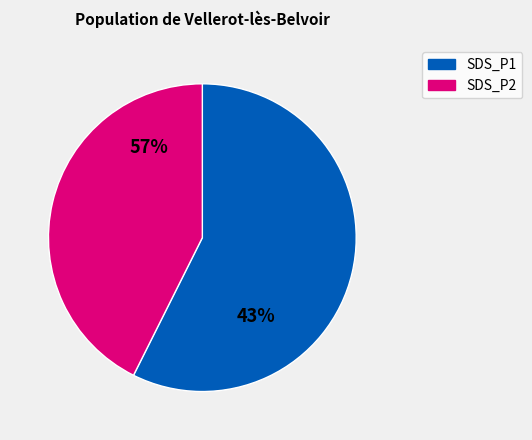

Does 31 account for over 50% of the chart?

No